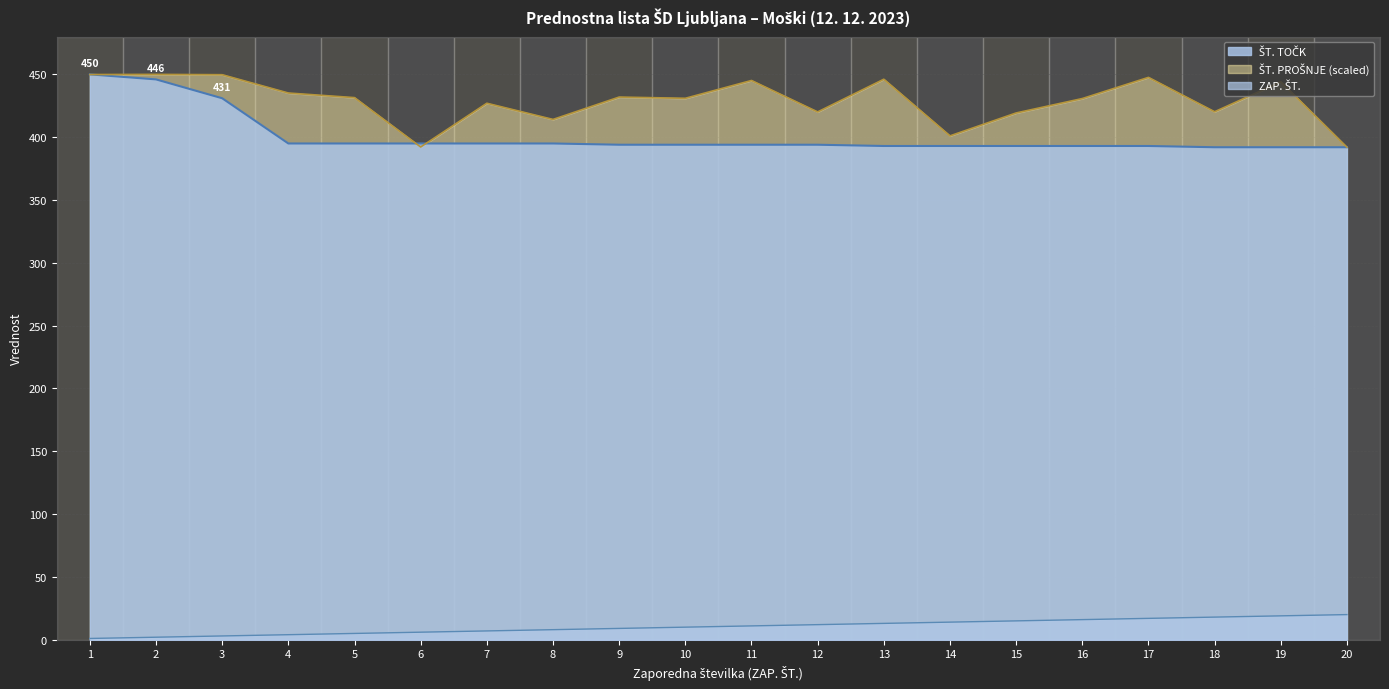

What is the difference between the maximum and minimum values in the ŠT. PROŠNJE (scaled) series?

58.0